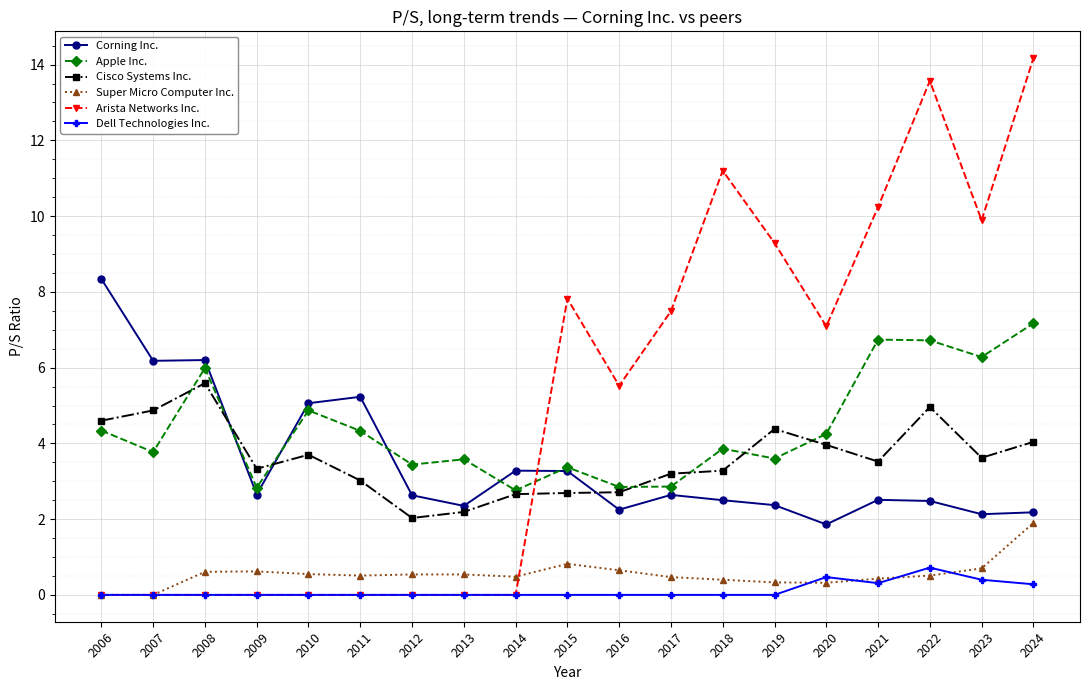

What are all the series names shown in the legend?

Corning Inc., Apple Inc., Cisco Systems Inc., Super Micro Computer Inc., Arista Networks Inc., Dell Technologies Inc.